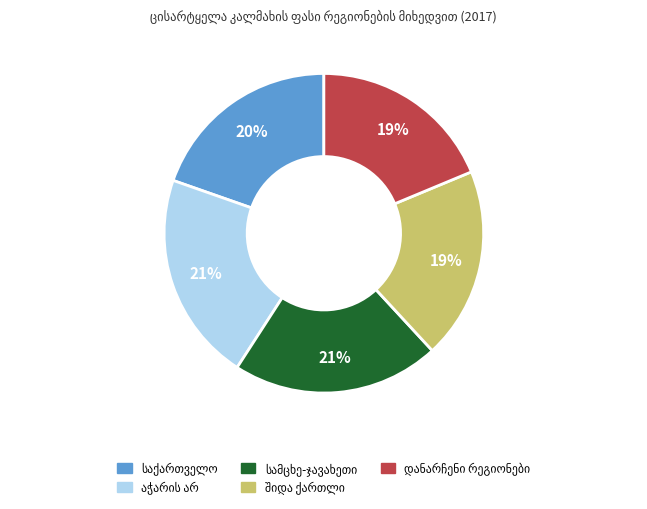

Does any single category account for the majority?

No